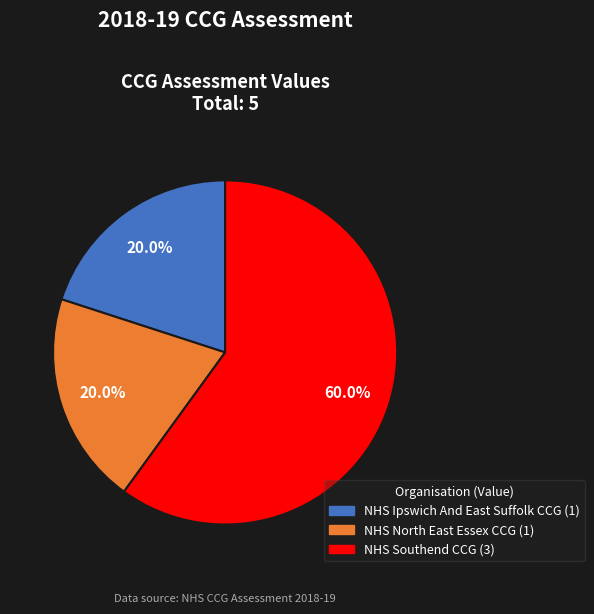

Approximately how many times larger is the value at NHS Ipswich And East Suffolk CCG compared to NHS North East Essex CCG?

1.0